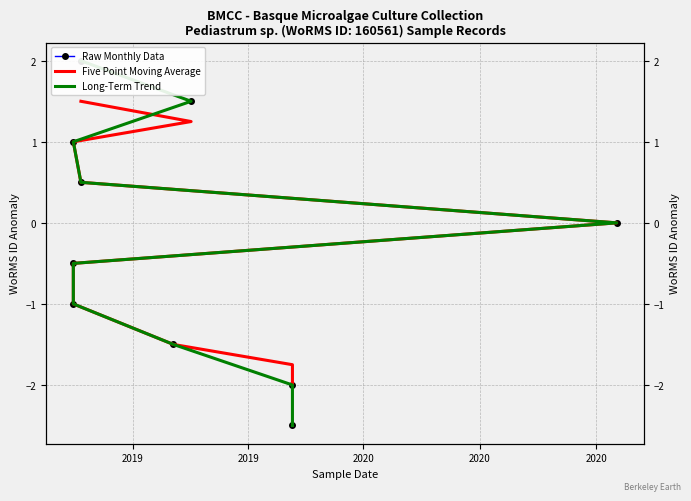

Count the number of data series in this chart.

3